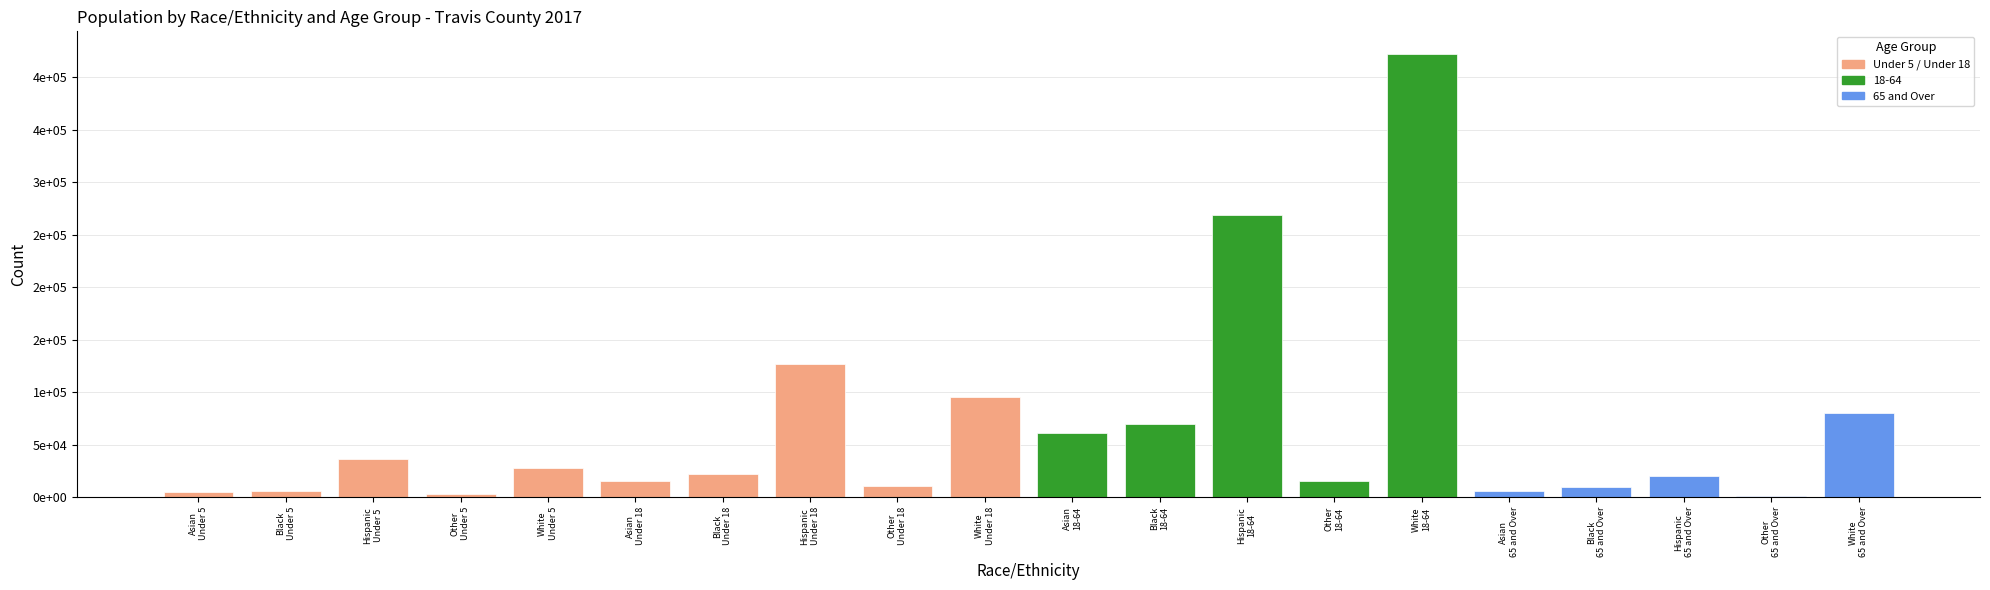

Are the bars horizontal?

No